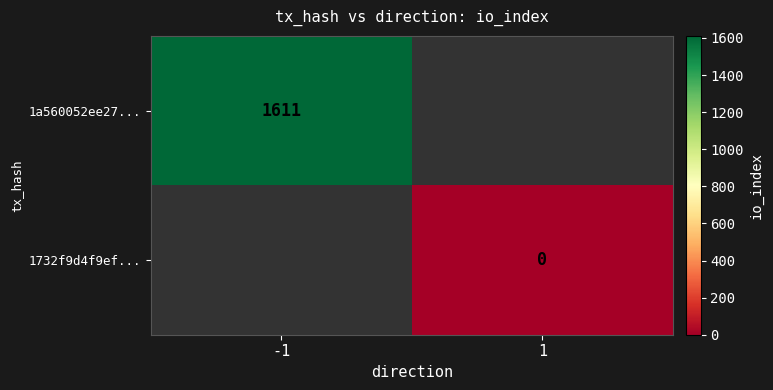

Which category has the highest value across all series?

-1